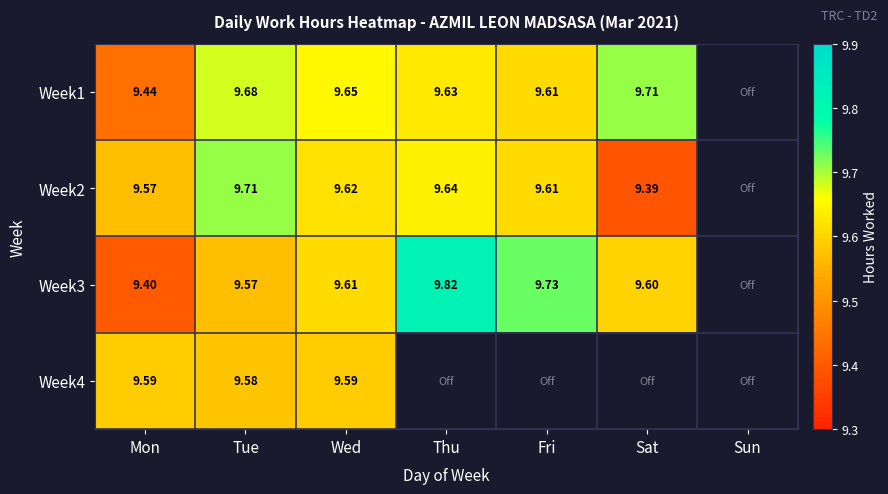

Is the value of Week4 at Mon greater than the value of Week3 at Wed?

No